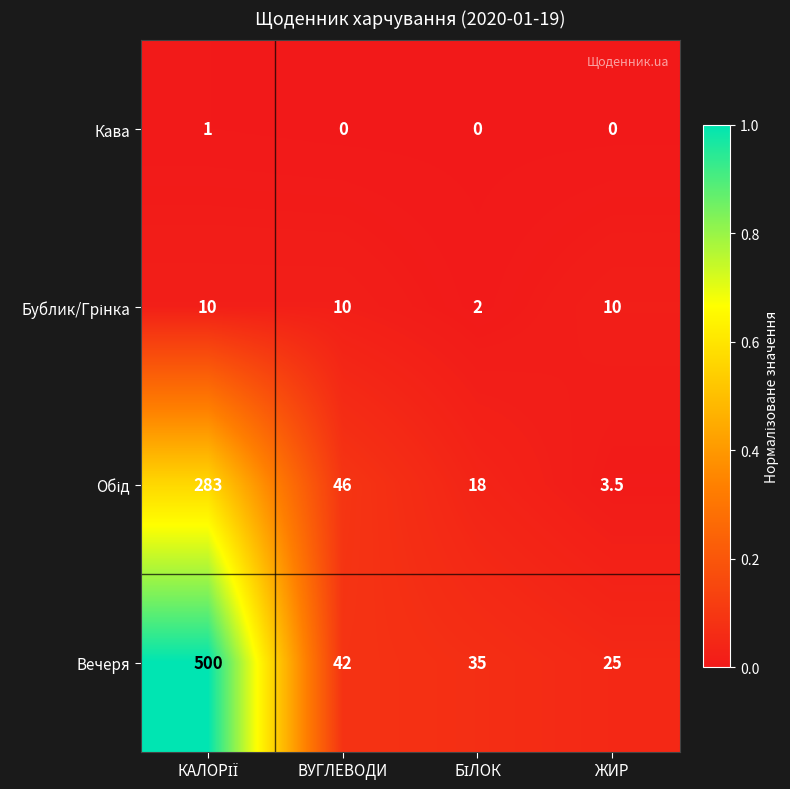

Which series has the largest total across all categories?

Вечеря